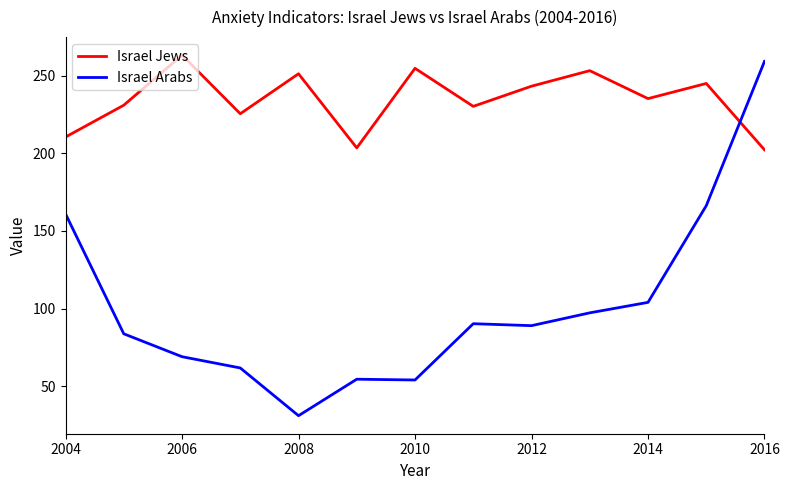

True or false: Israel Jews and Israel Arabs intersect in this chart.

True